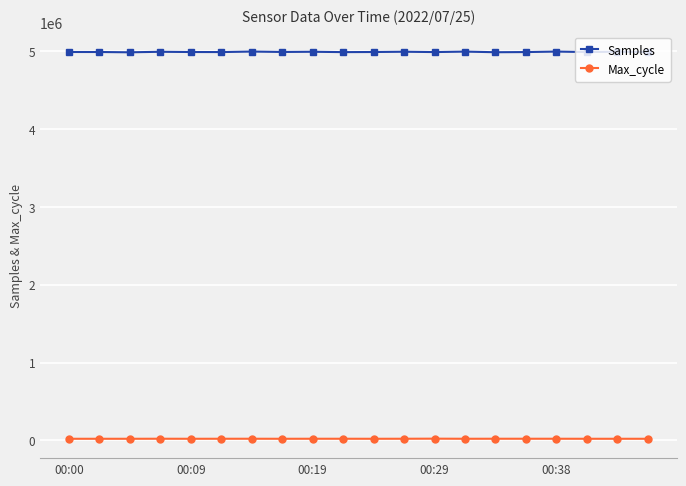

What is the sum of all Samples values?

99836790